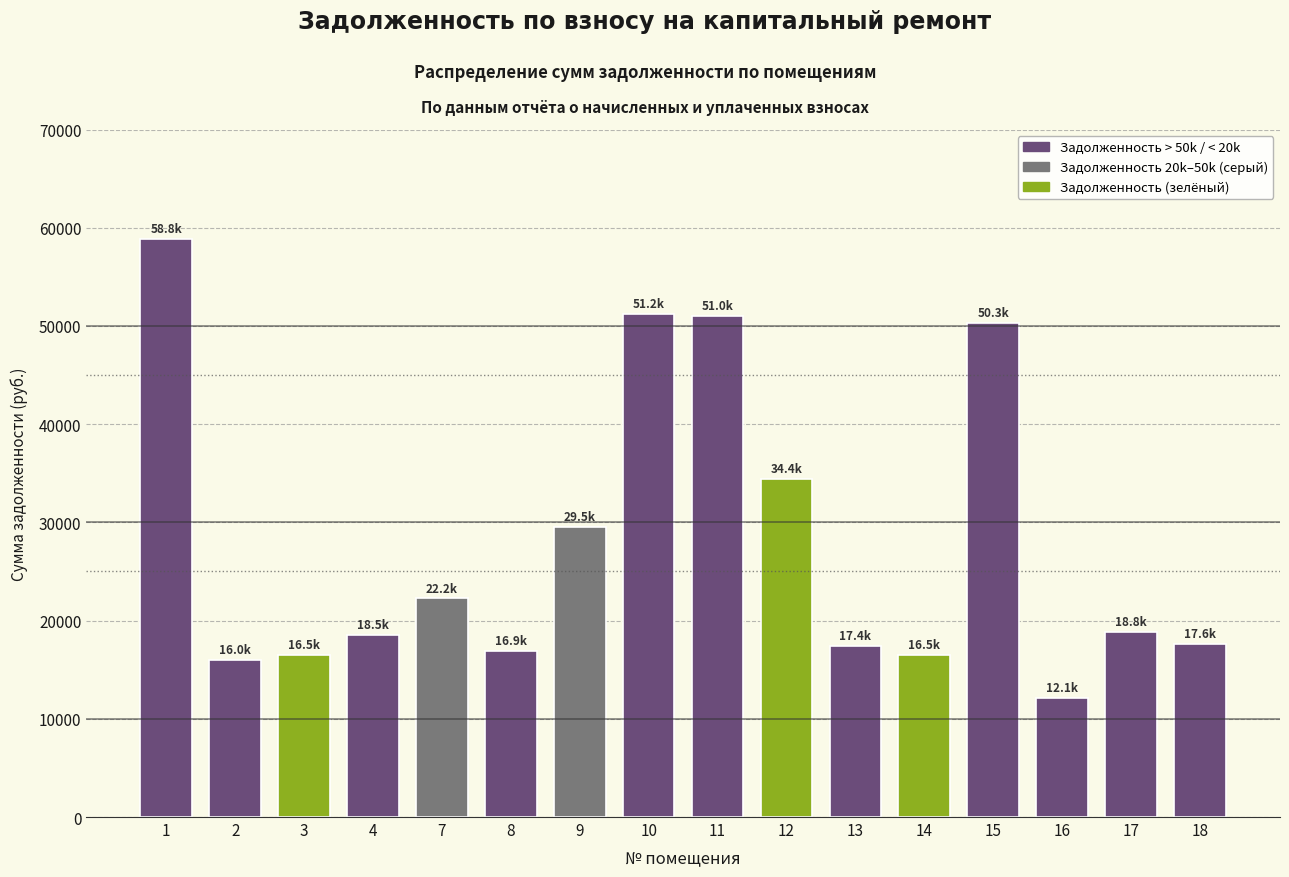

What is the value of the 14th bar from the left?

12121.2